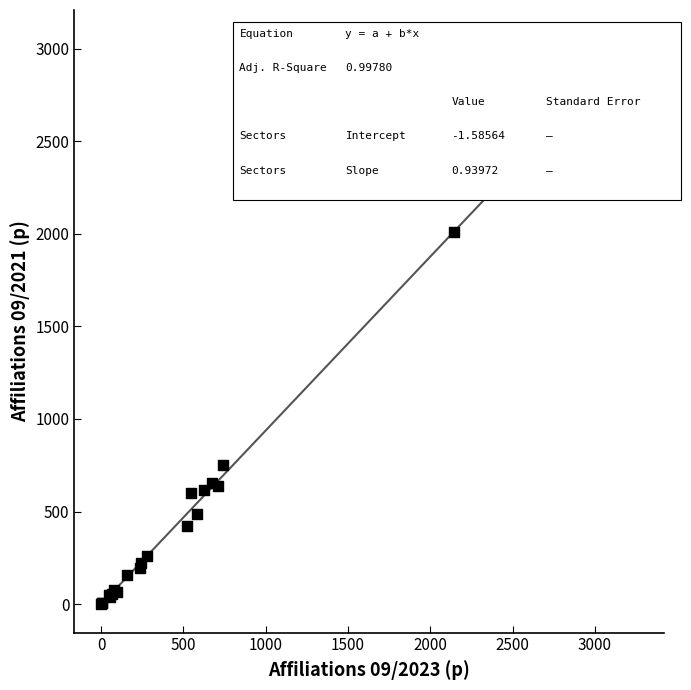

What Y value in the scatter plot is closest to 1452?

2010